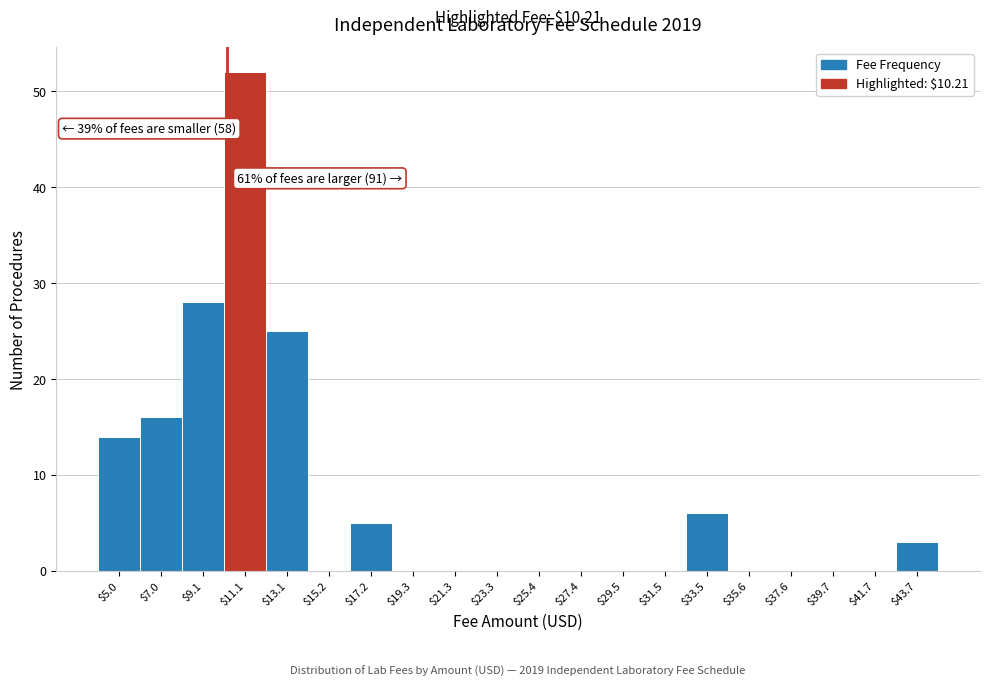

Over which range of the x-axis is the bar tallest?

10.0 to 12.0